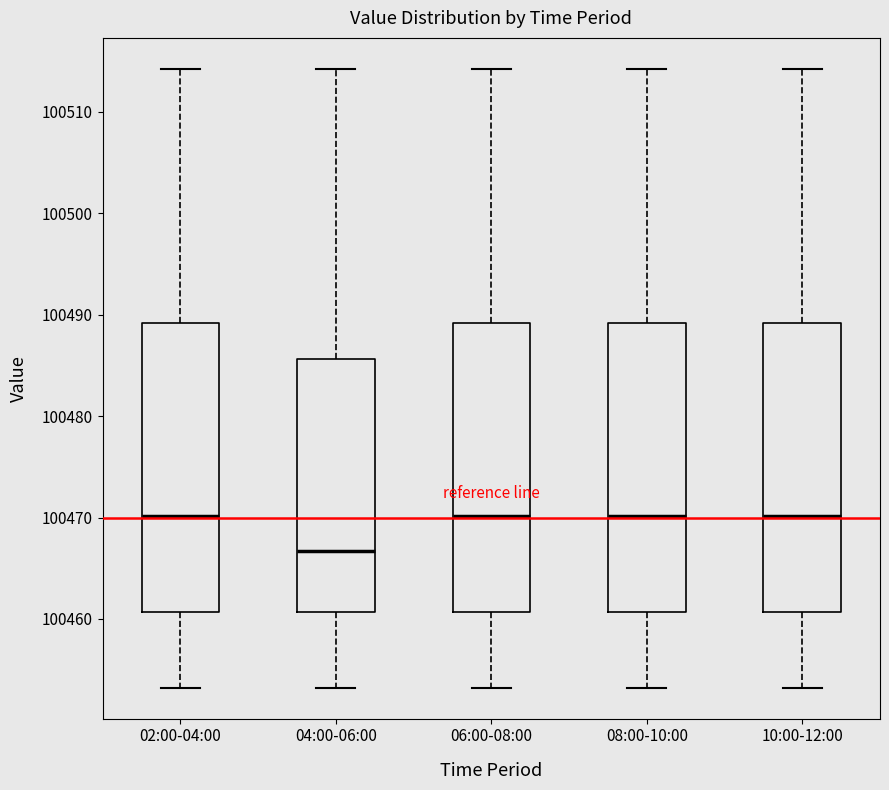

Which box's median line is the lowest?

04:00-06:00